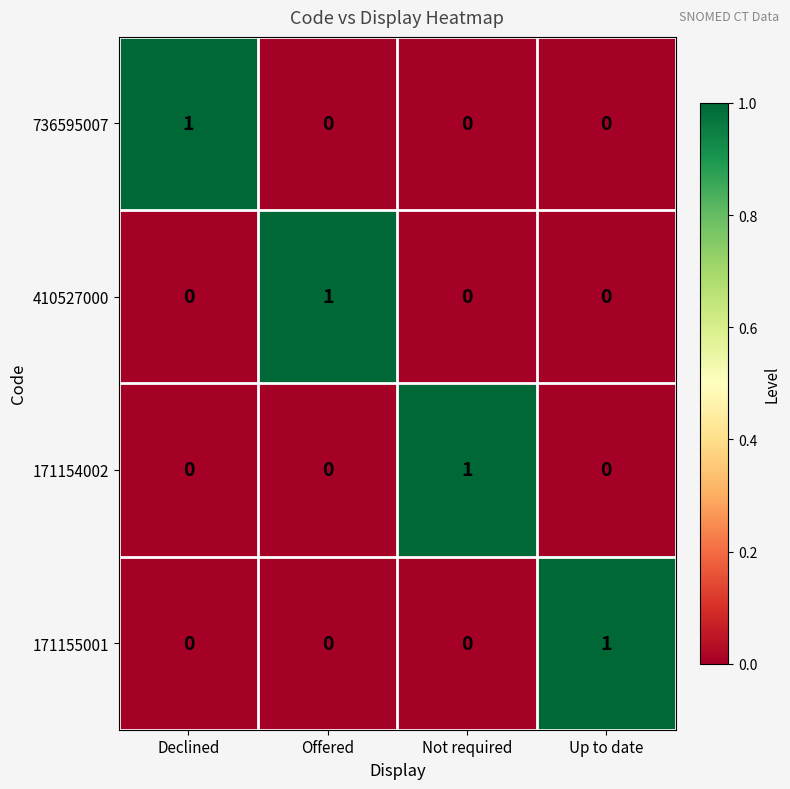

Count the 410527000 values in the range 0 to 1.

4